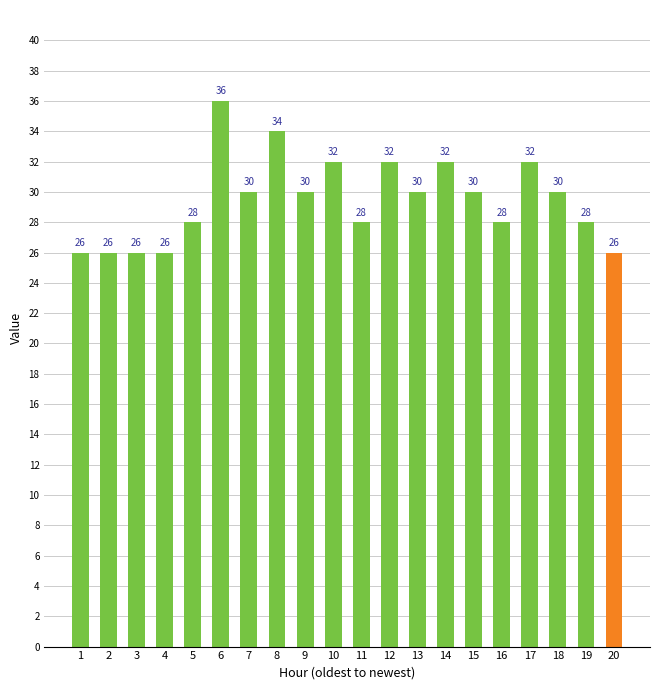

What is the change in value from 8 to 14?

-2